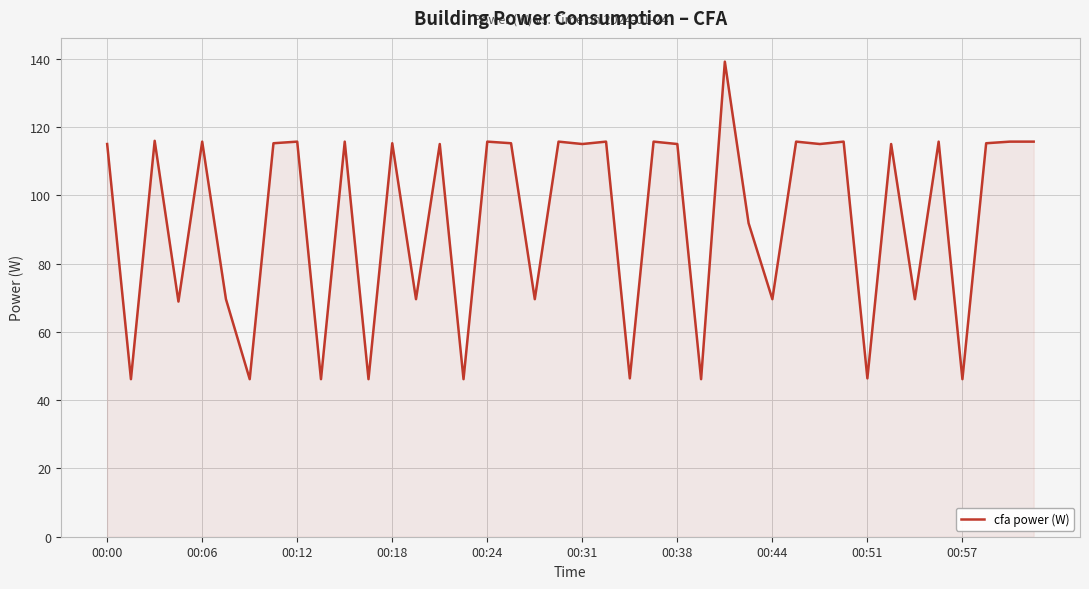

What is the minimum value shown in the chart?

46.2